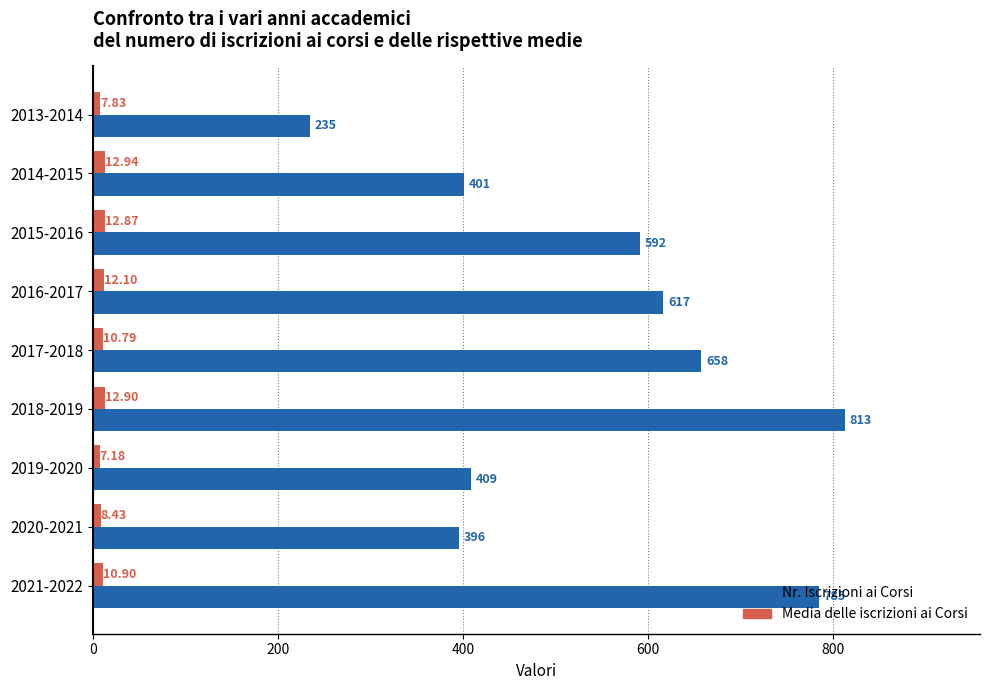

Which series has the largest total across all categories?

Nr. Iscrizioni ai Corsi